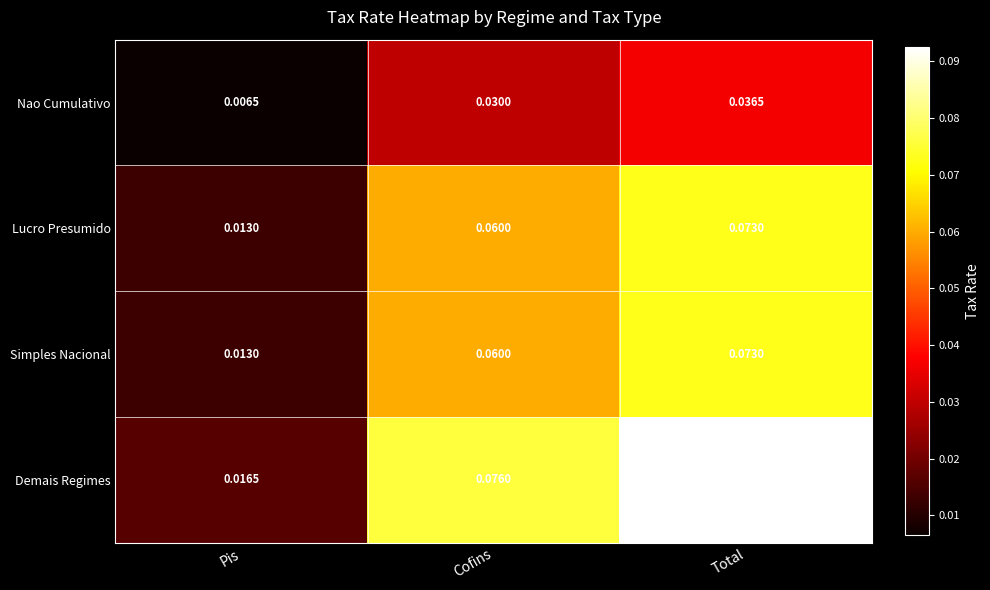

Where is Demais Regimes nearest to the value 0?

Pis